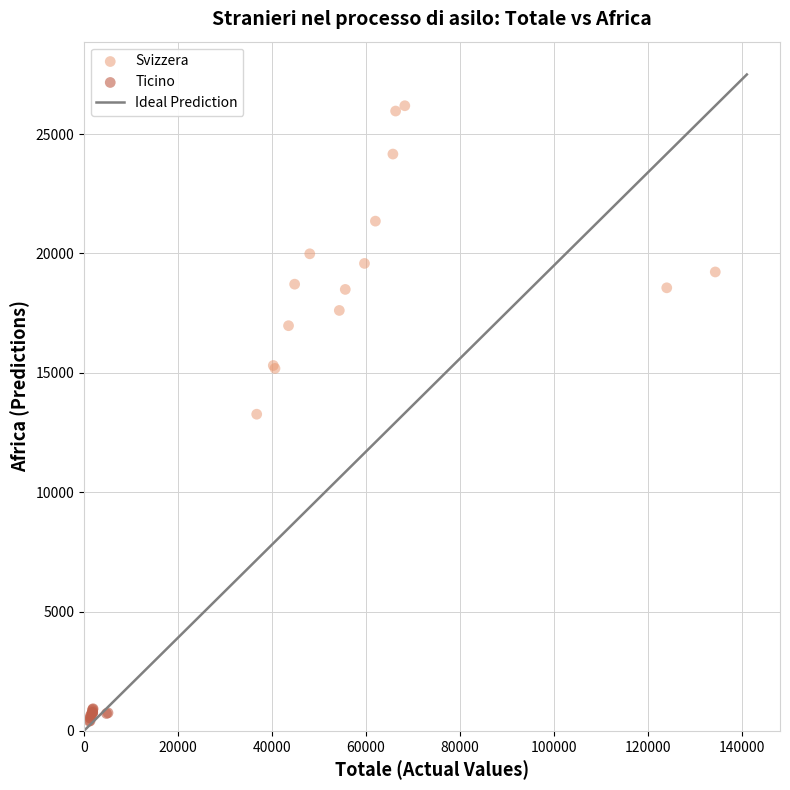

Which series contains the highest Y value?

Svizzera